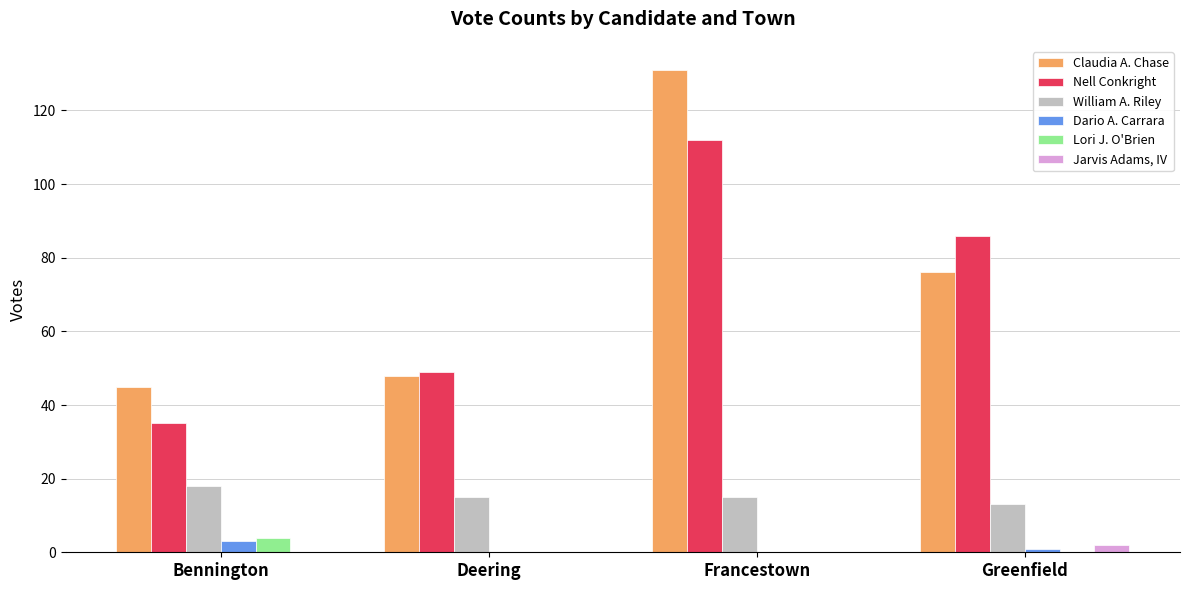

Read the Claudia A. Chase value at Deering, to the nearest 10.

50